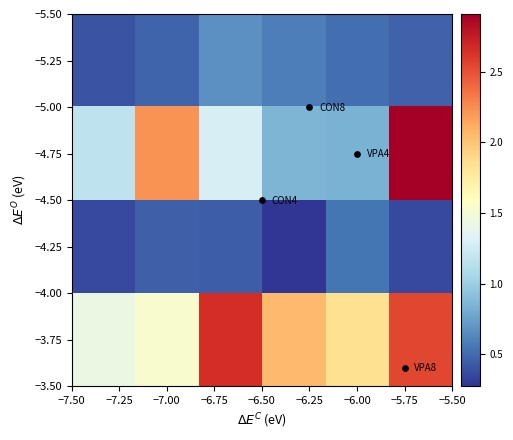

How many distinct data groups are displayed?

4